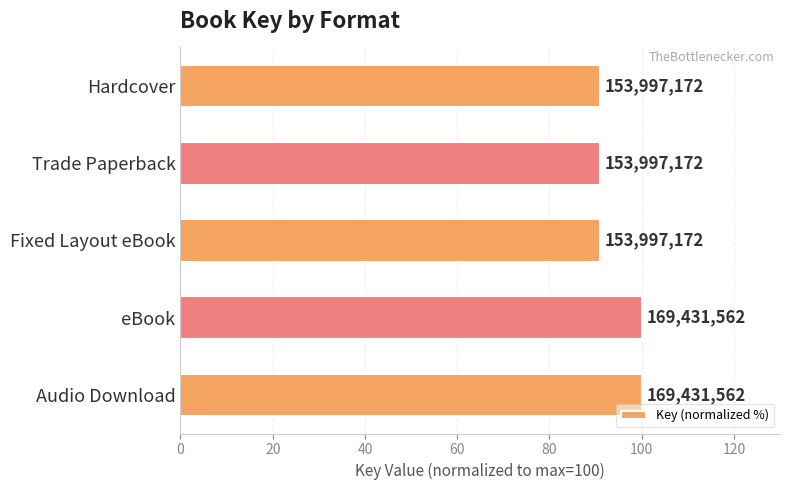

How many bars are there in total?

5